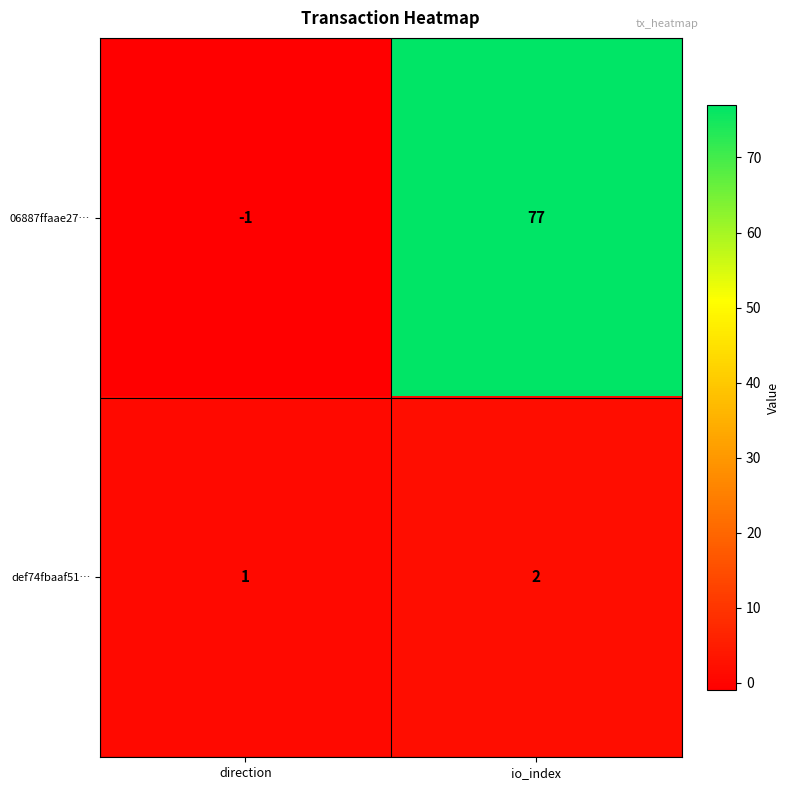

The def74fbaaf51… series shows 0 at direction. True or false?

False